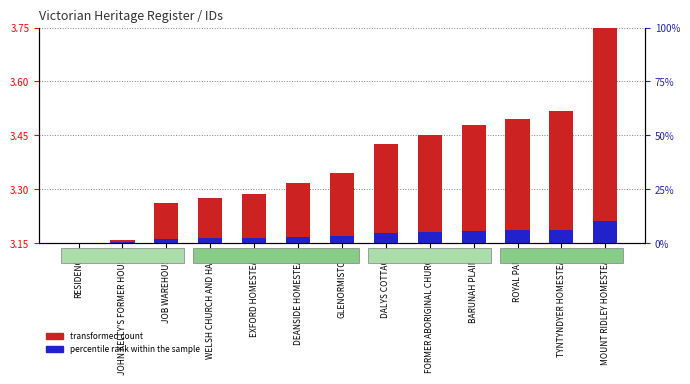

Where is transformed count nearest to the value 0?

RESIDENCE